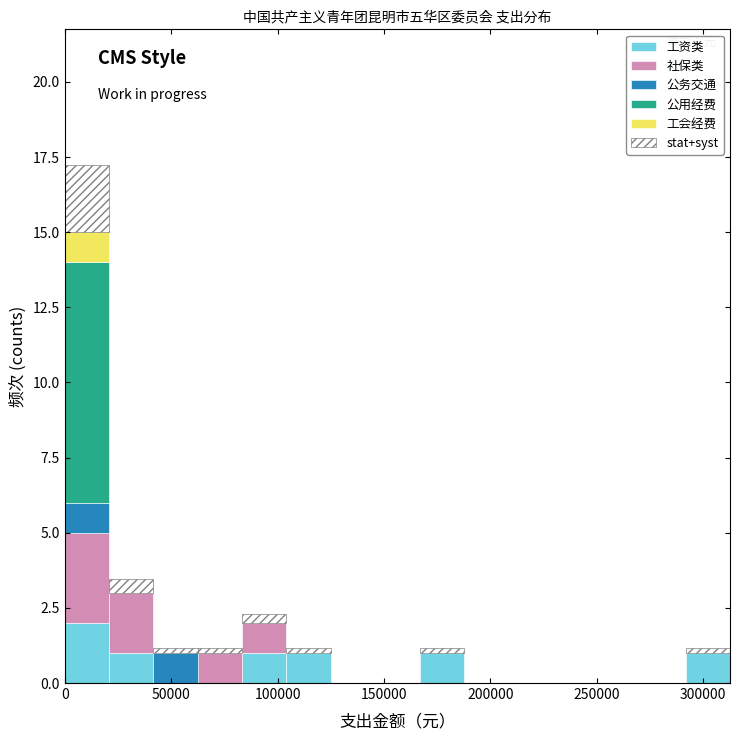

Reading left to right, transcribe this chart: for each stacked bar, give the range it covers on the x-axis and its total height. Neither the bar edges nor the heights are printed on the chart, so give them approximately, as read against the axes.

0 to 20000: 17.5
20000 to 40000: 3.5
40000 to 65000: 1.0
65000 to 85000: 1.0
85000 to 105000: 2.5
105000 to 125000: 1.0
125000 to 145000: 0
145000 to 165000: 0
165000 to 190000: 1.0
190000 to 210000: 0
210000 to 230000: 0
230000 to 250000: 0
250000 to 270000: 0
270000 to 290000: 0
290000 to 315000: 1.0